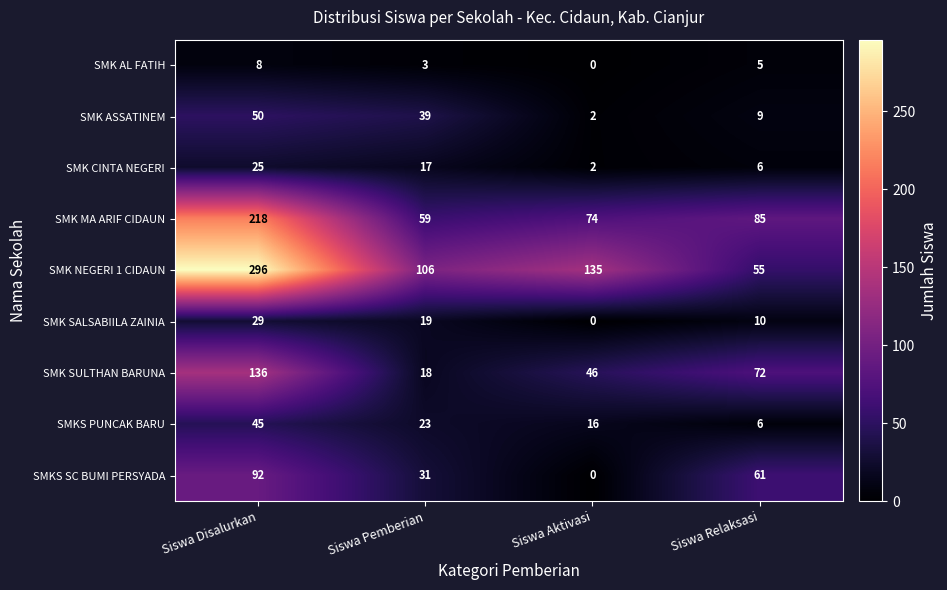

How many data points does each series have?

4